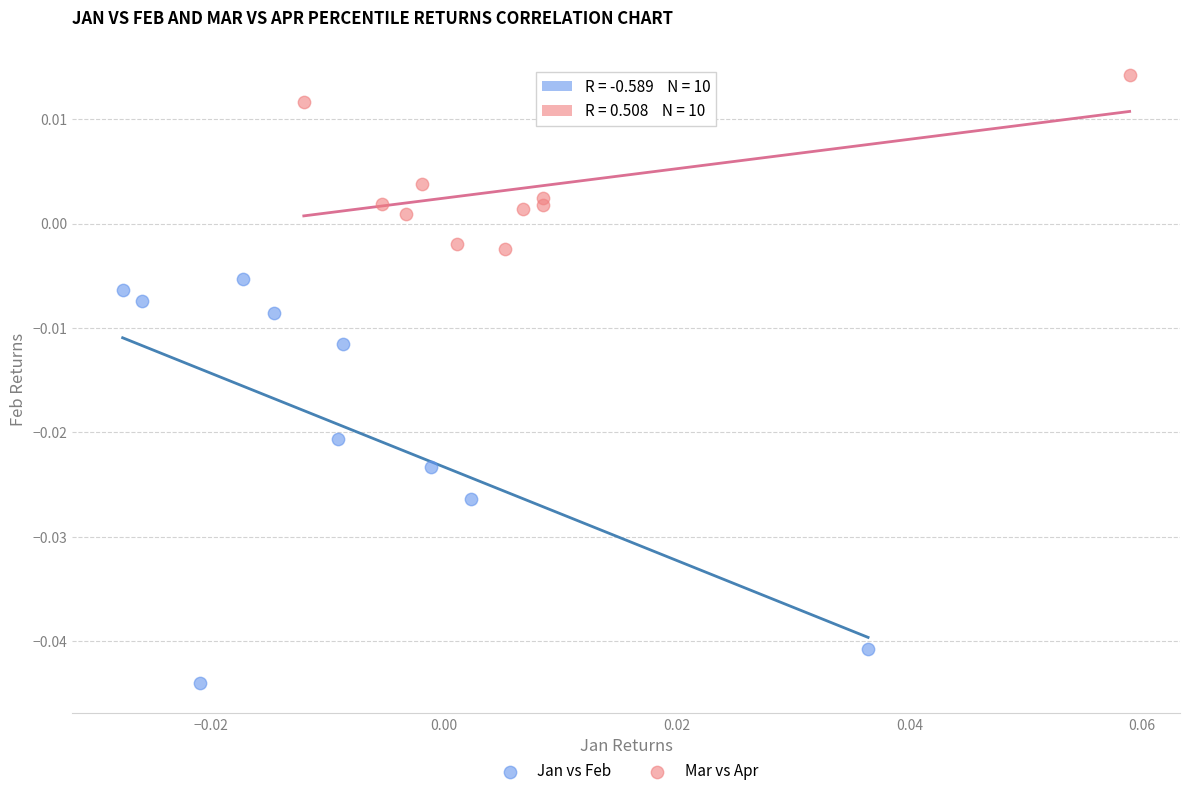

Which series has the widest spread of Y values?

Jan vs Feb